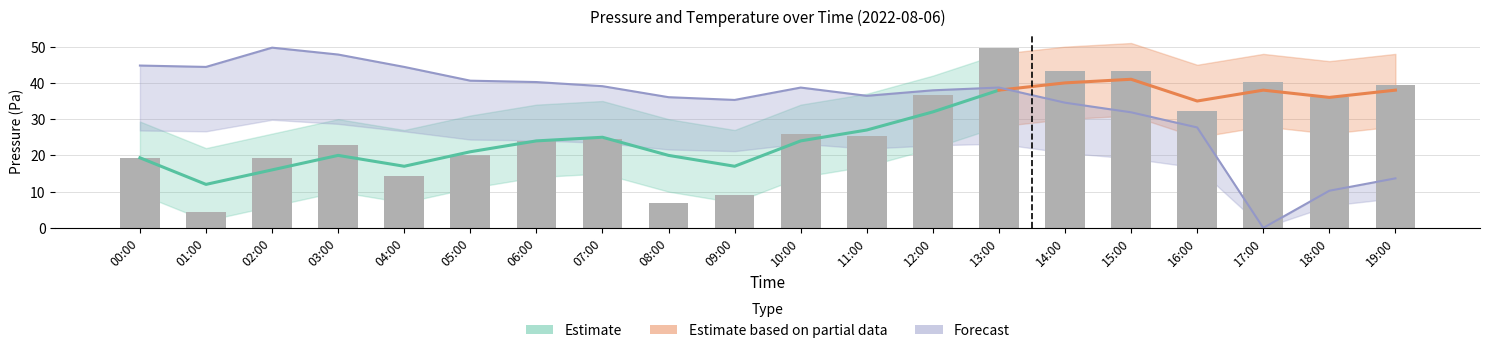

Which label corresponds to the smallest value in the chart?

01:00